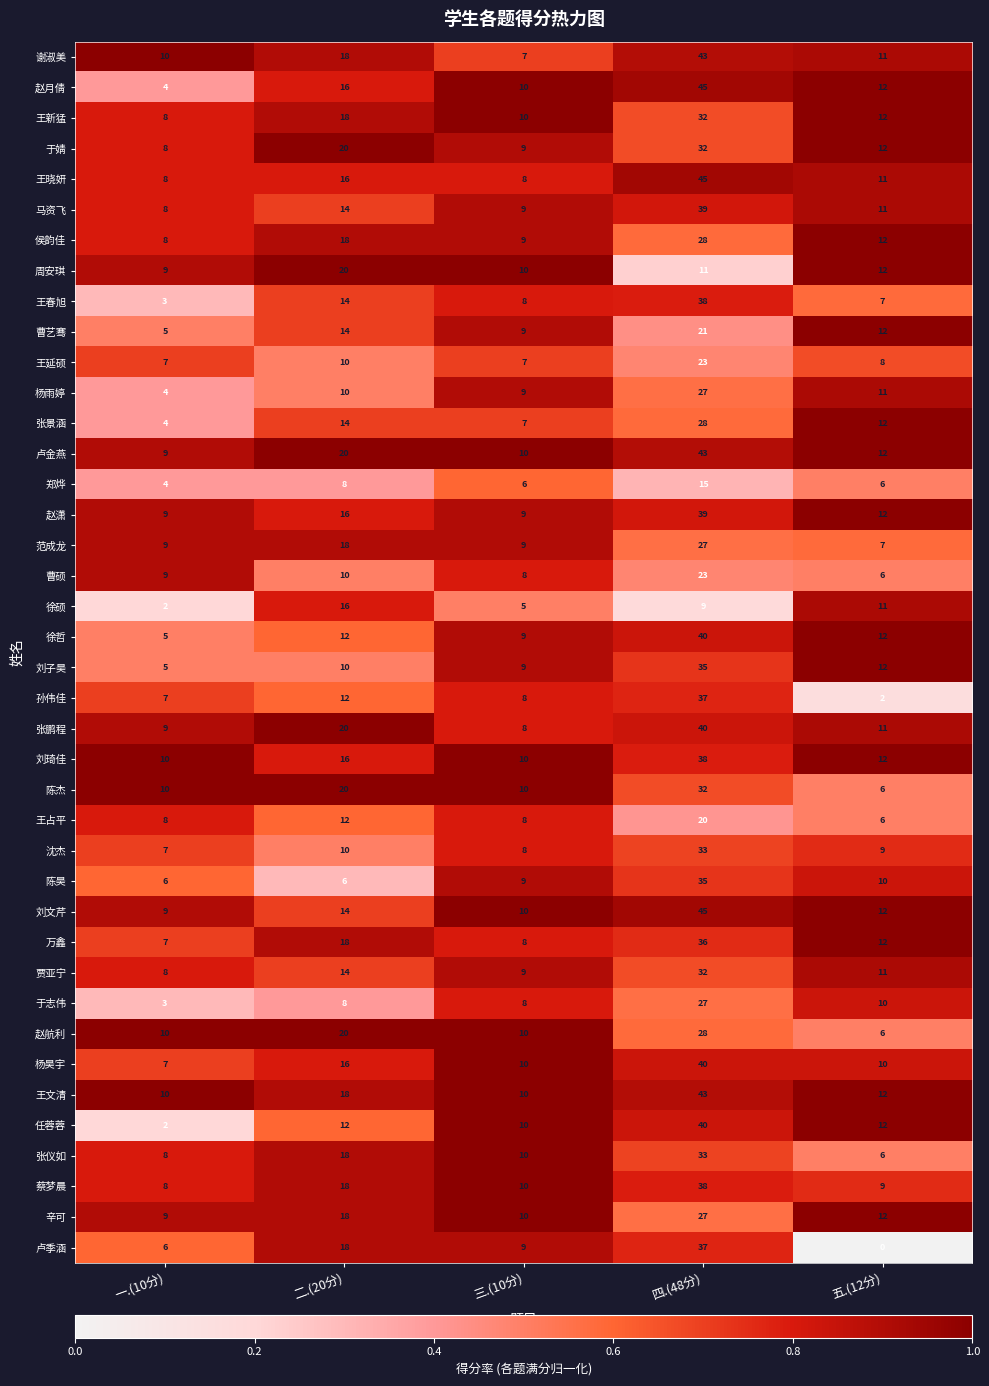

Which label corresponds to the smallest value in the chart?

五.(12分)